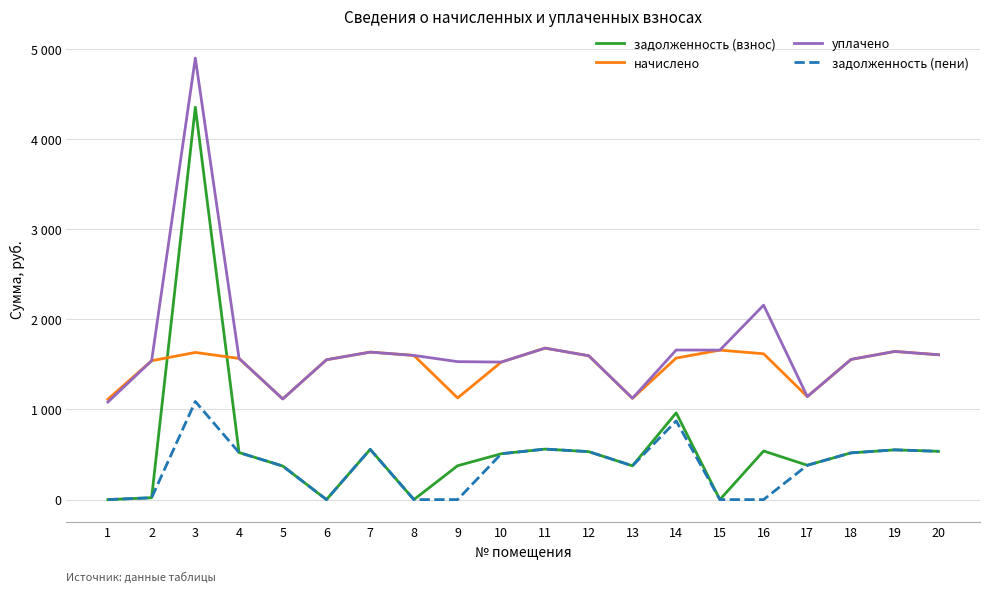

What are all the series names shown in the legend?

задолженность (взнос), начислено, уплачено, задолженность (пени)